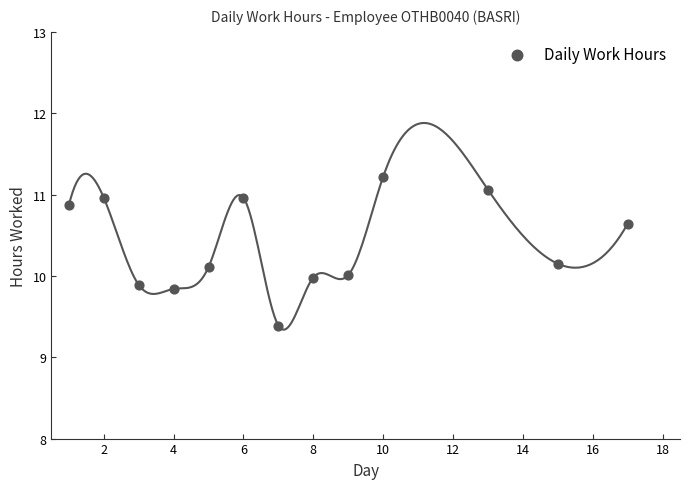

What is the range of Y values (max minus min)?

1.8